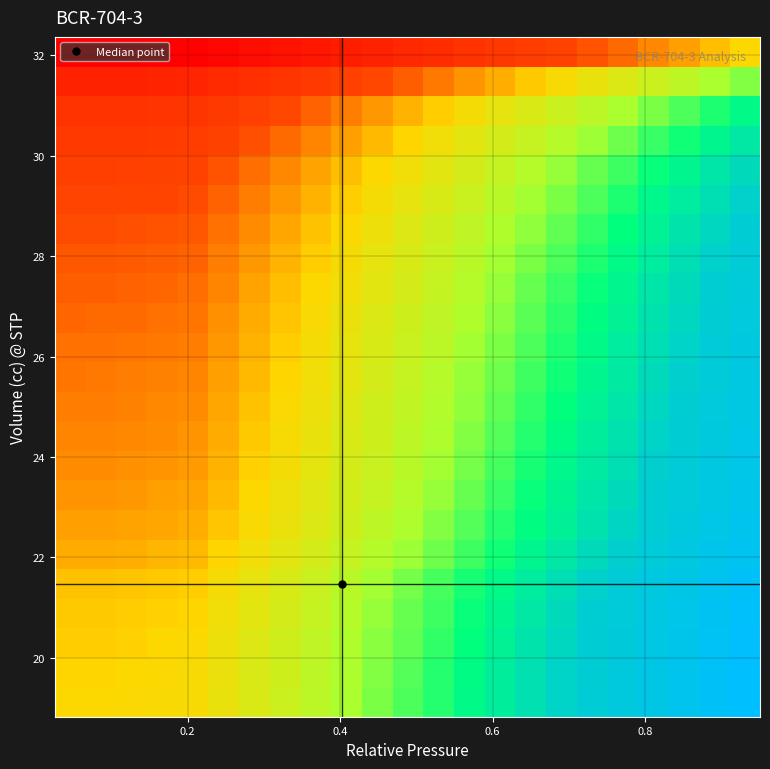

Count the number of data series in this chart.

23